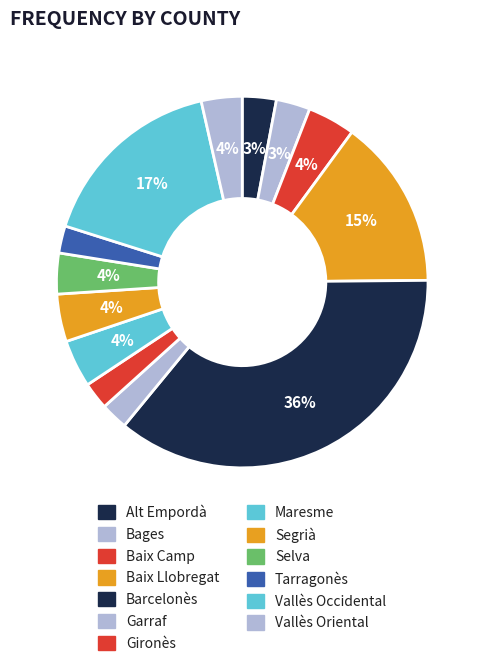

To the nearest percent, what is the average slice percentage?

8%